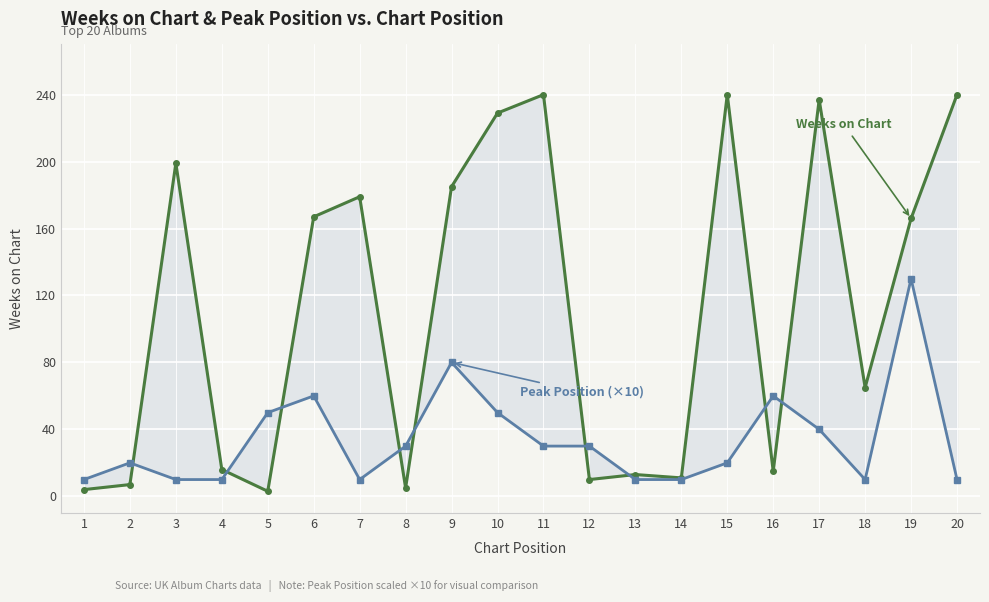

In Weeks on Chart, how many points are lower than both neighbors (excluding endpoints)?

6